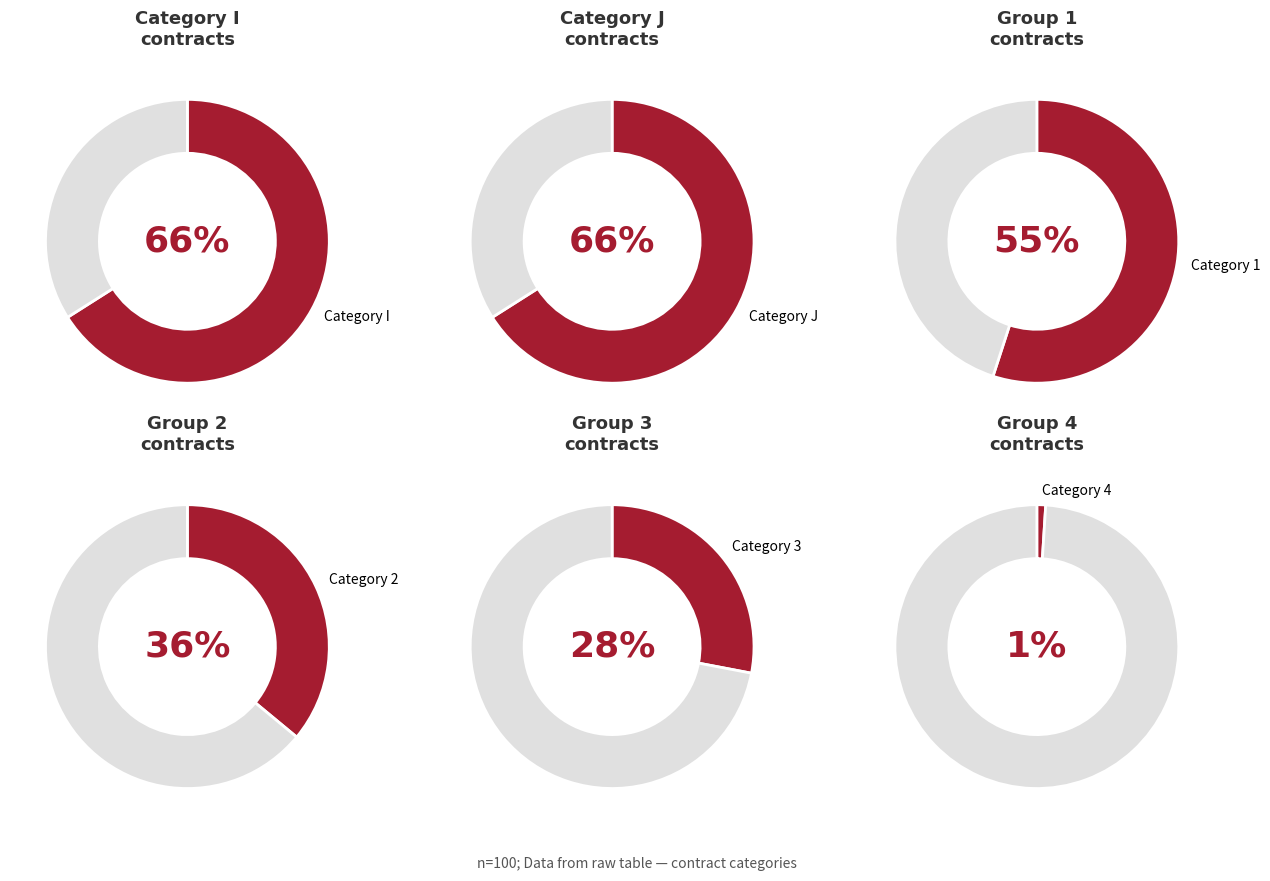

Count the number of slices in the pie.

6